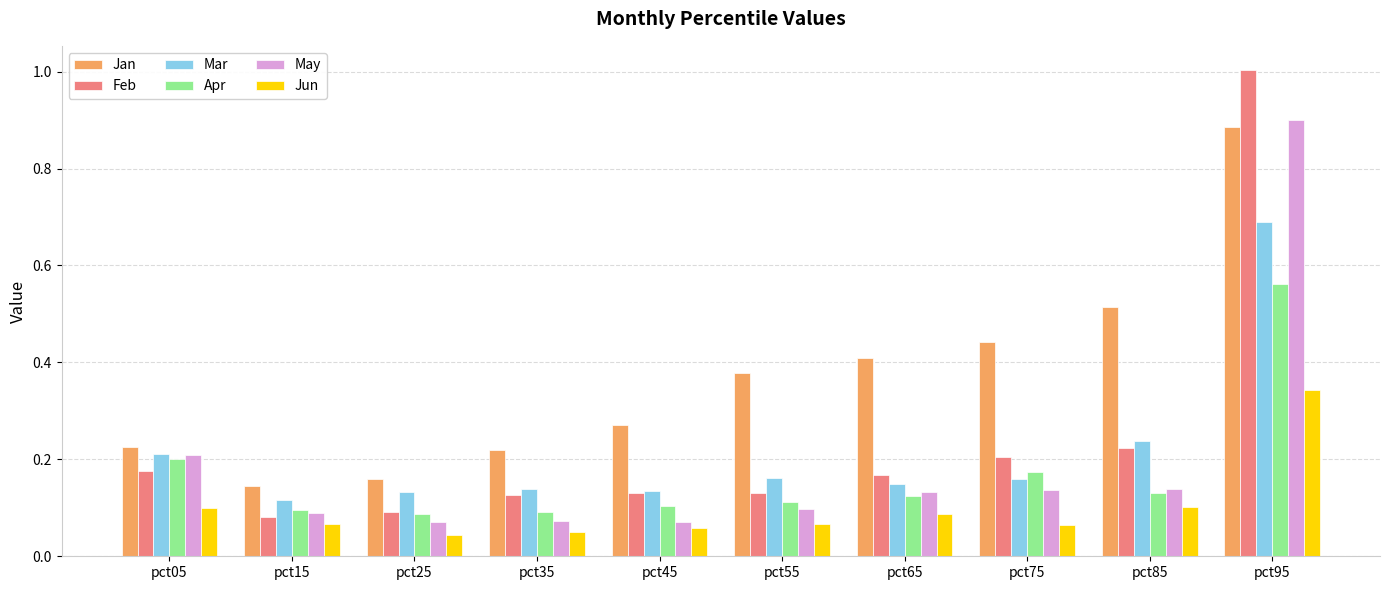

How many bars are there in total?

60